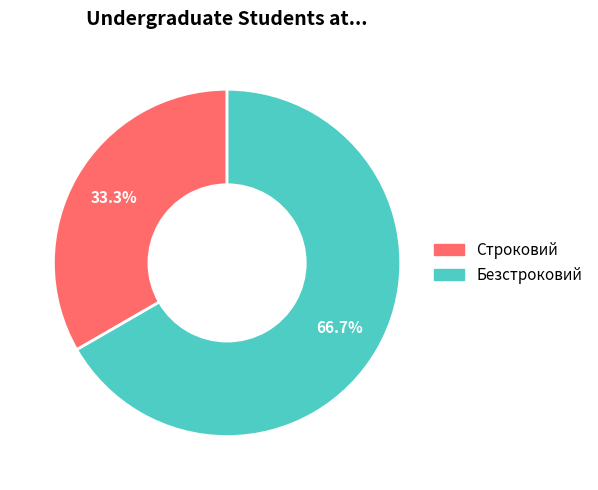

To the nearest percent, what is the difference between the largest and smallest slice percentages?

33%